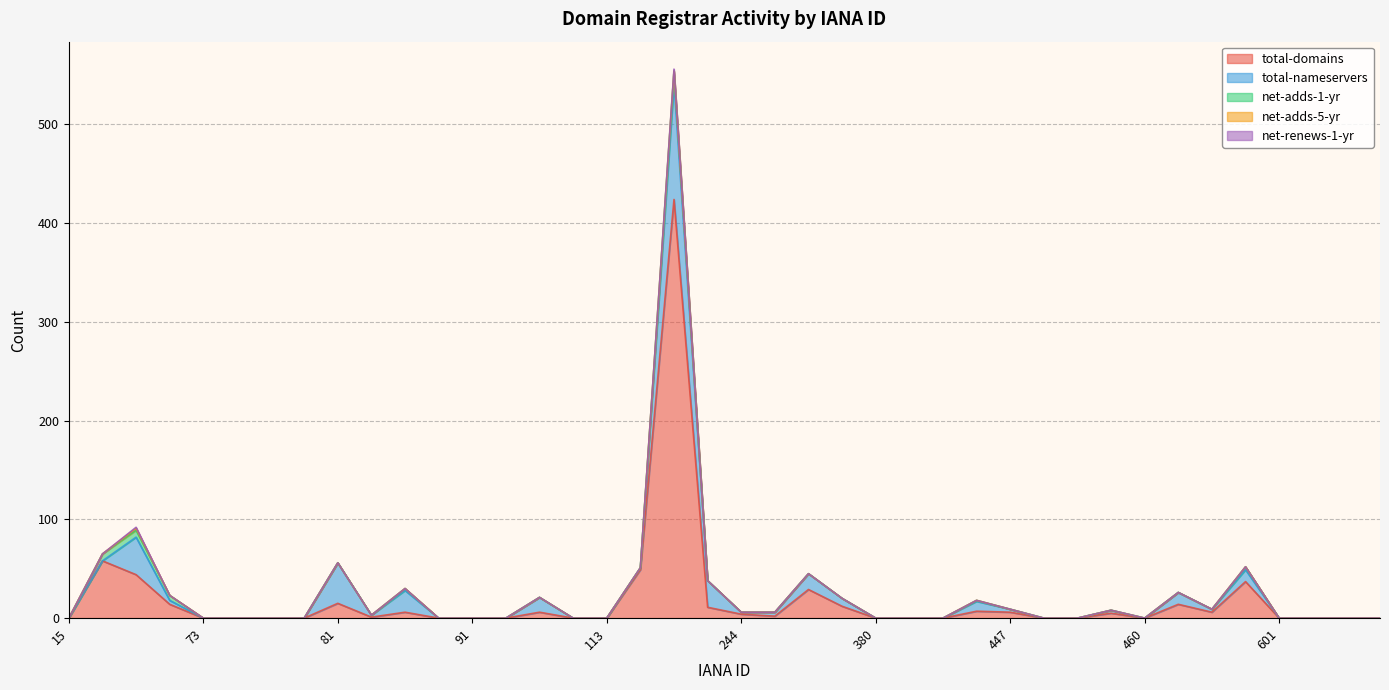

Which category has the highest value in the net-renews-1-yr series?

146